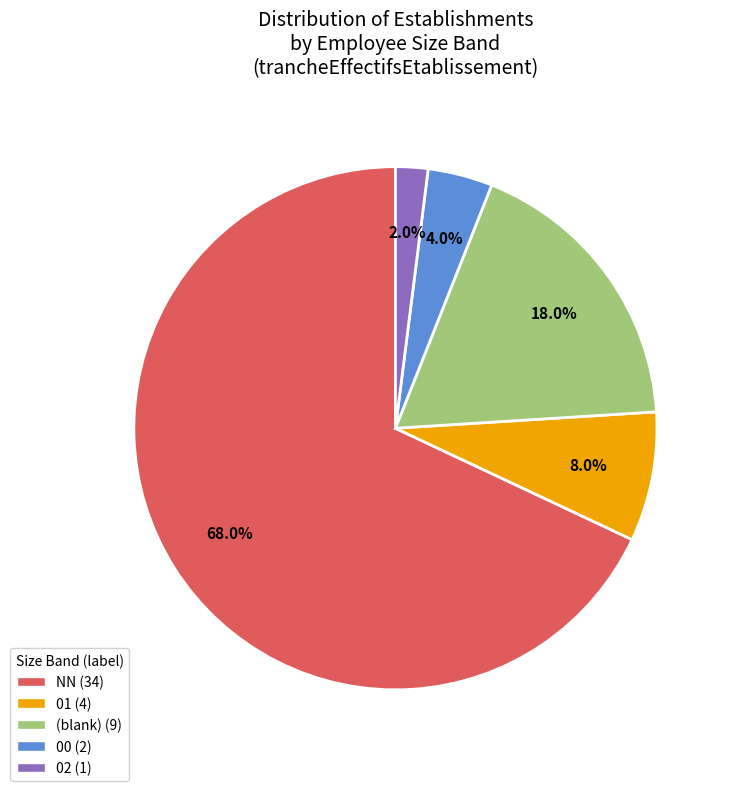

How many segments does this pie chart have?

5